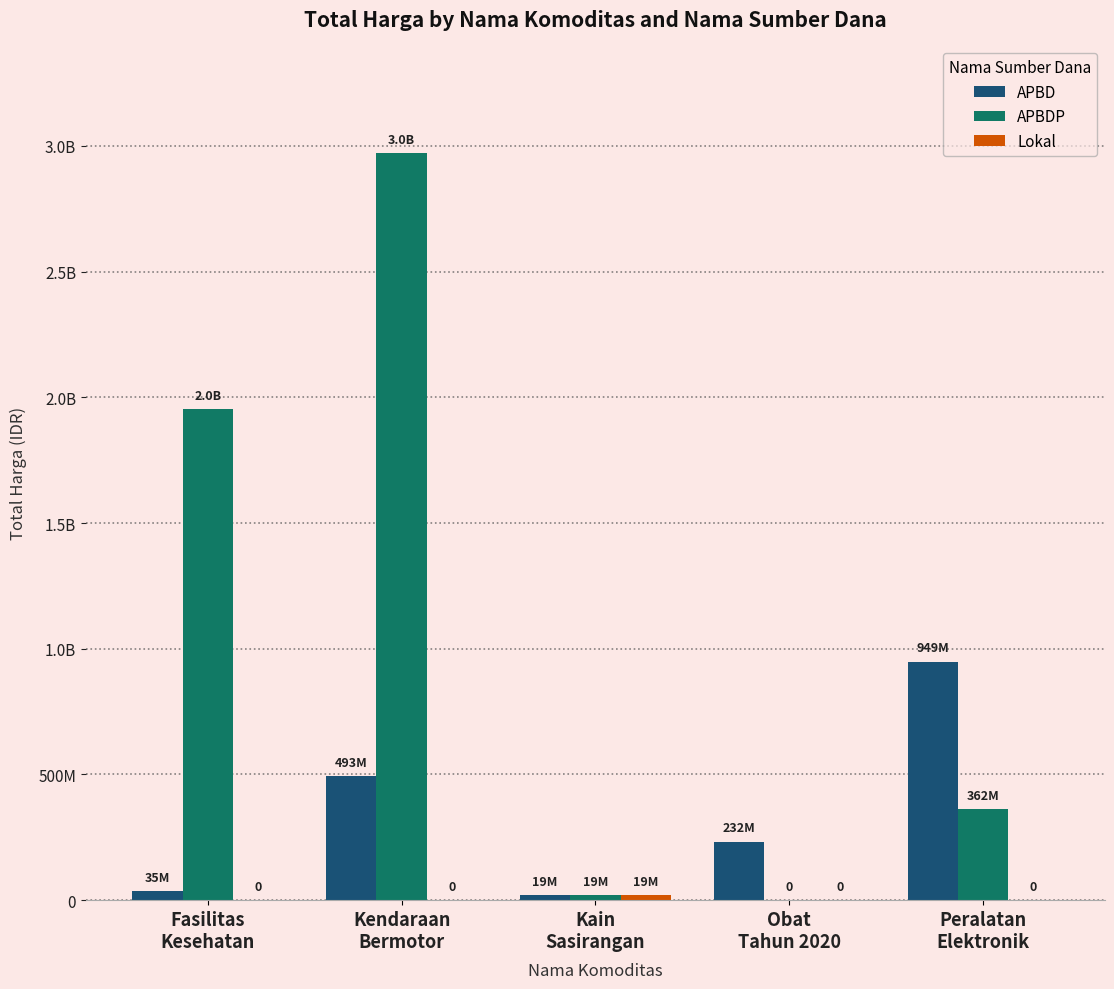

Does the chart contain stacked bars?

No